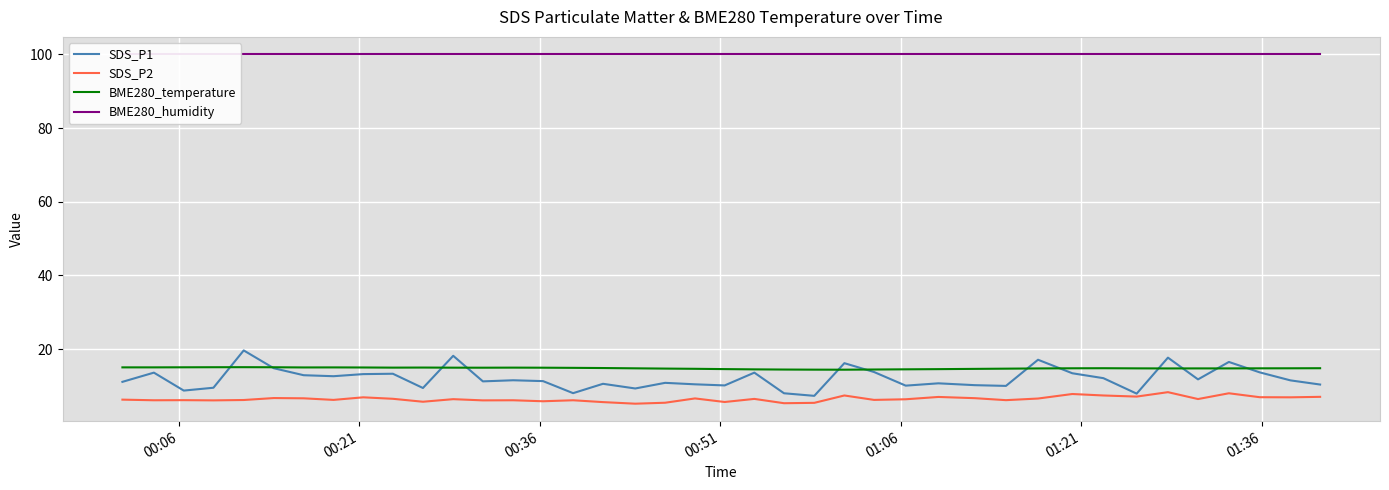

True or false: BME280_temperature and SDS_P2 cross at least once.

False